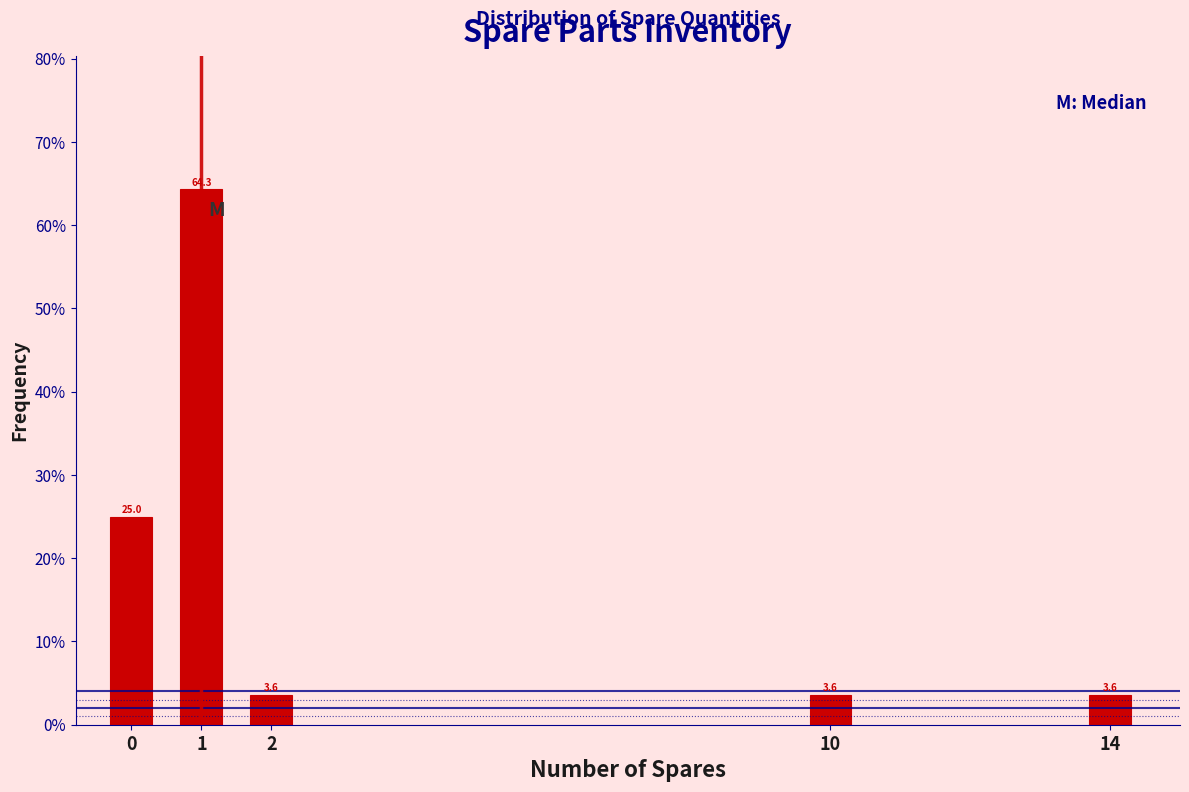

Are the bars horizontal?

No